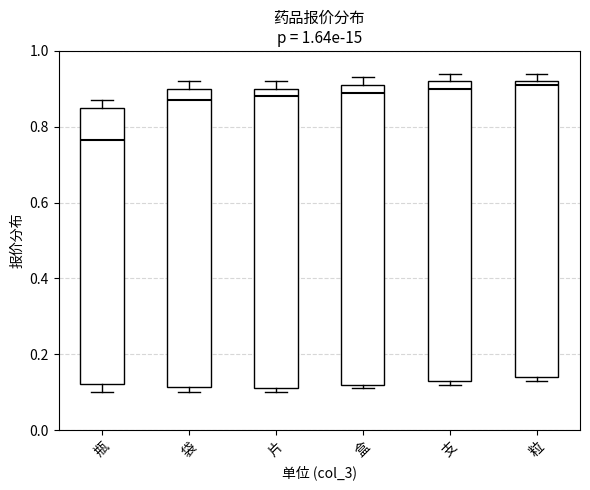

Where is the upper edge of the box for 粒 on the y-axis? The values are not printed on the chart, so give them approximately, as read against the axis.

0.92